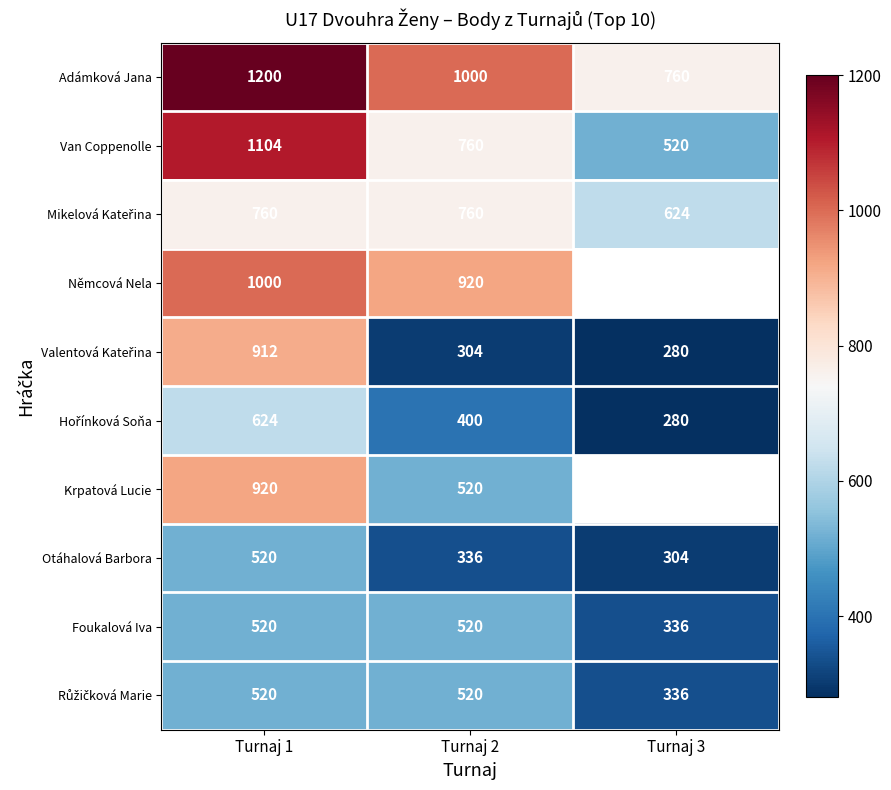

Rank the categories by Van Coppenolle value from highest to lowest.

Turnaj 1, Turnaj 2, Turnaj 3